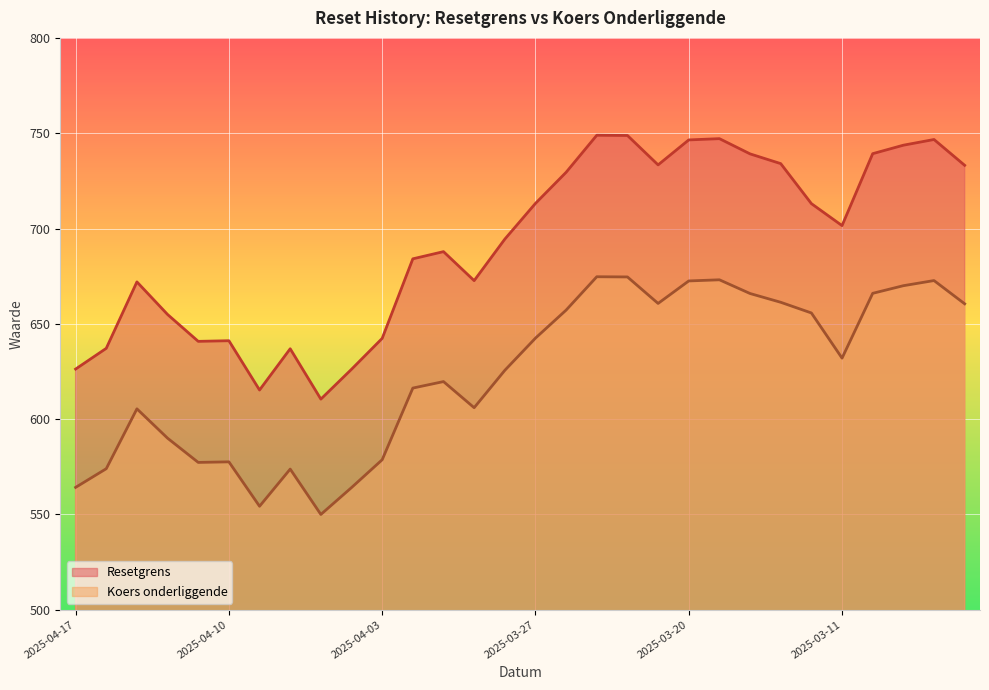

How many distinct data groups are displayed?

2